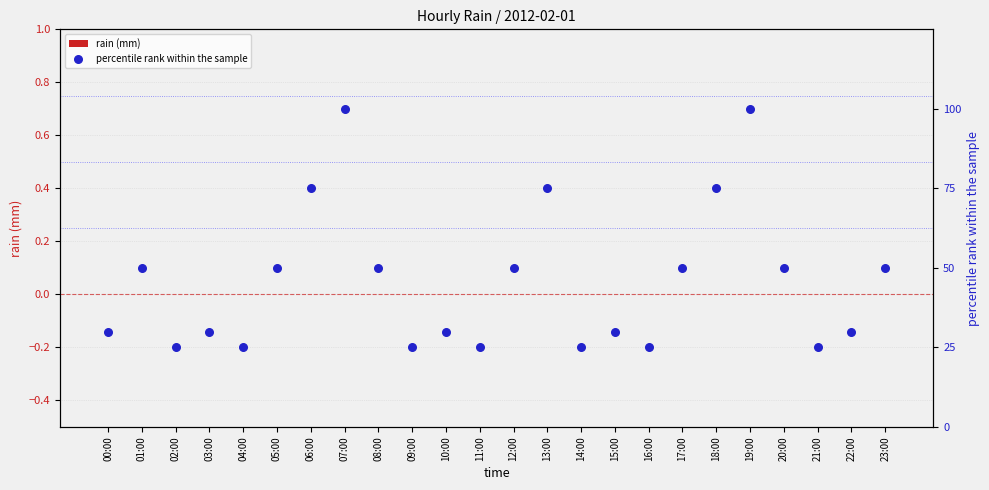

Is the value of percentile rank within the sample at 11:00 greater than the value of rain (mm) at 18:00?

Yes